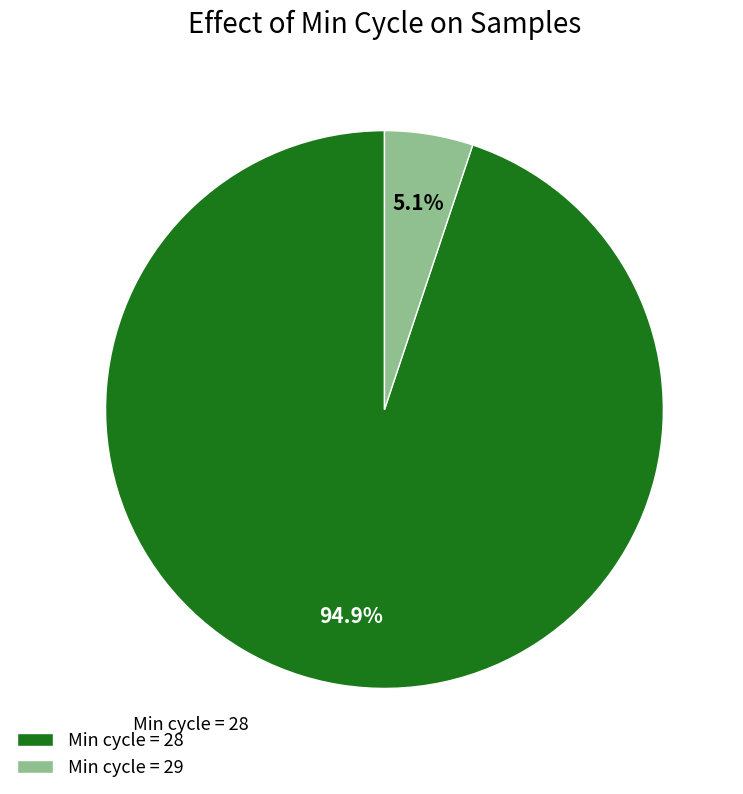

Between Min cycle = 29 and Min cycle = 28, which is larger?

Min cycle = 28